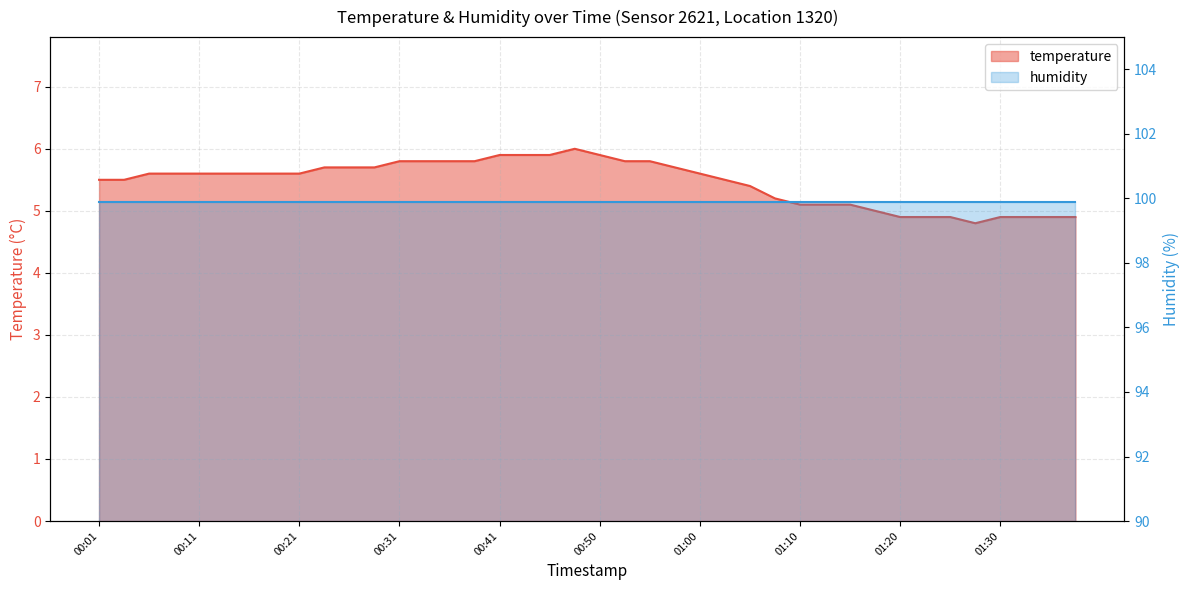

What is the label of the 39th point from the left?

01:35